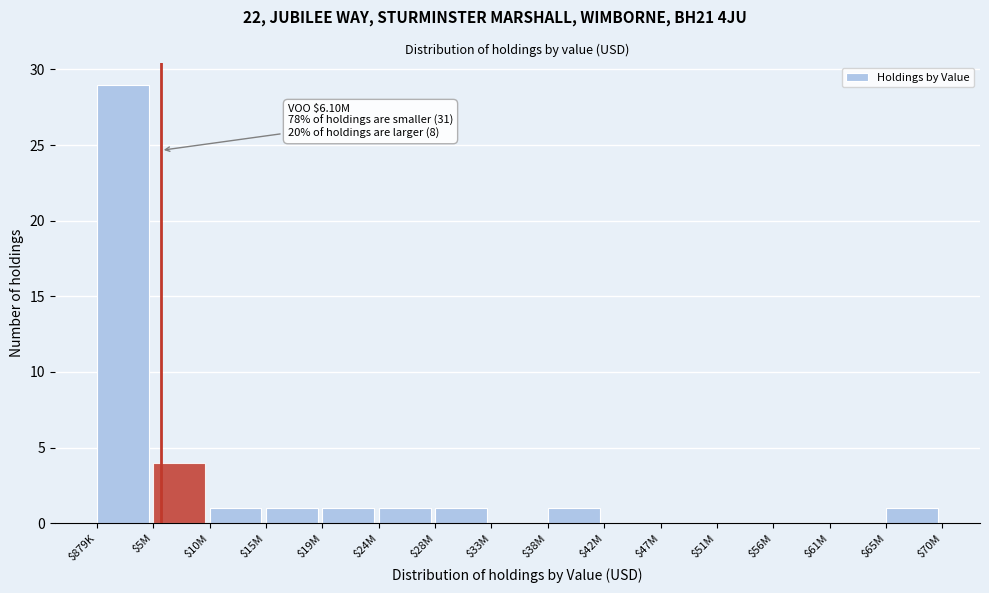

At which label is the value closest to 14?

$5M